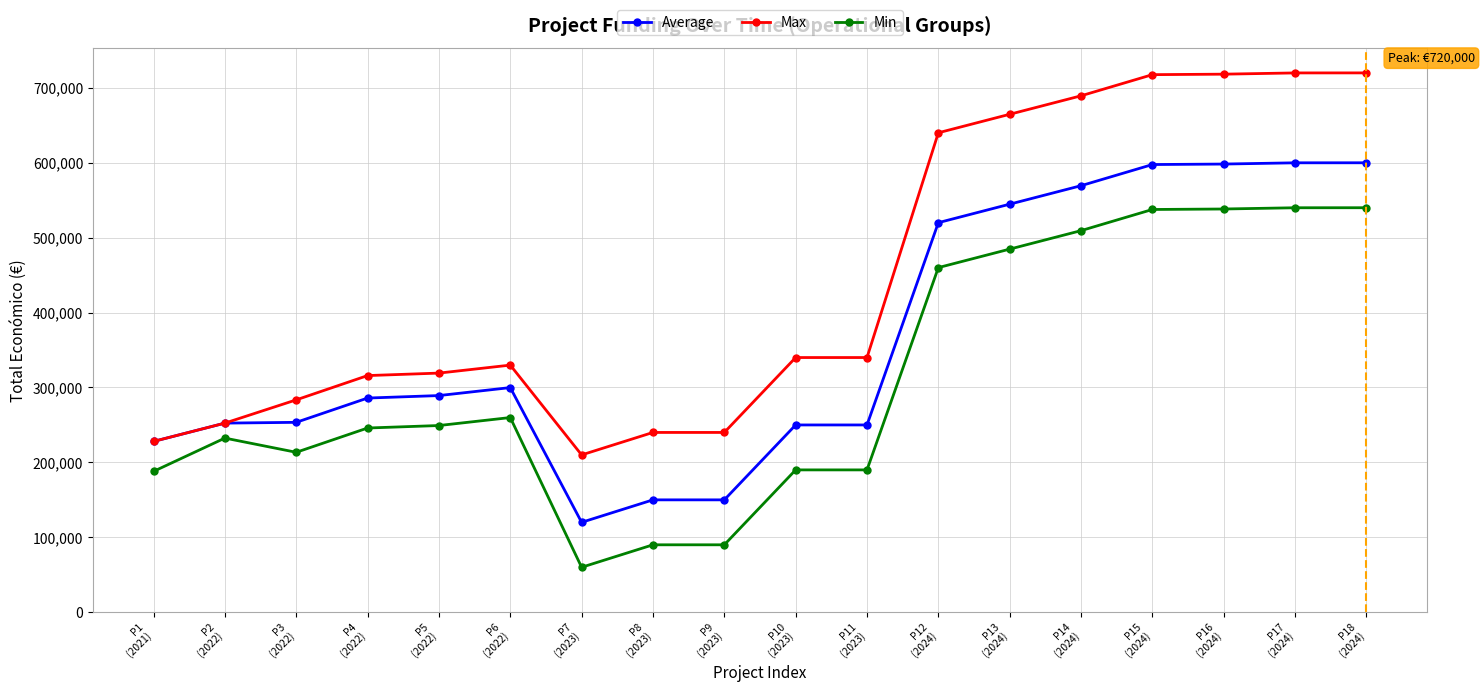

Which series has the widest spread of values?

Max